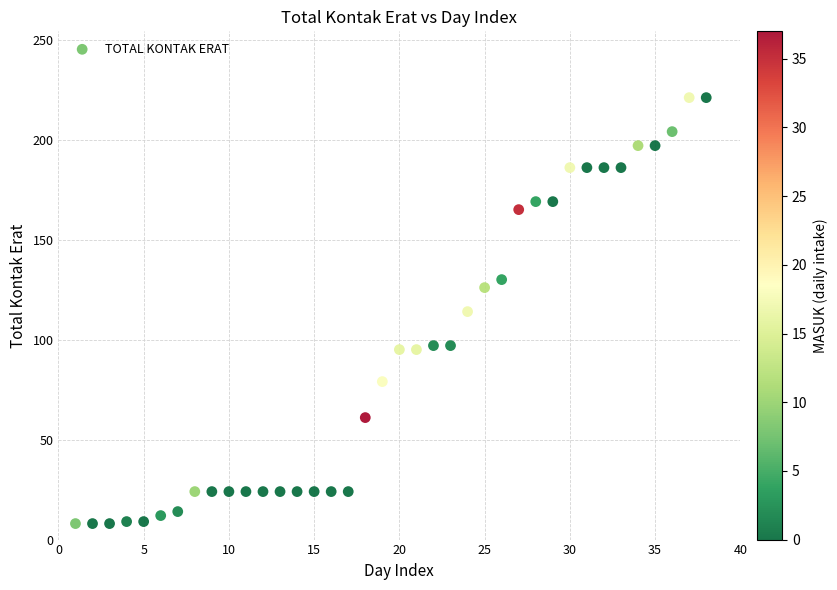

What is the range of Y values (max minus min)?

213